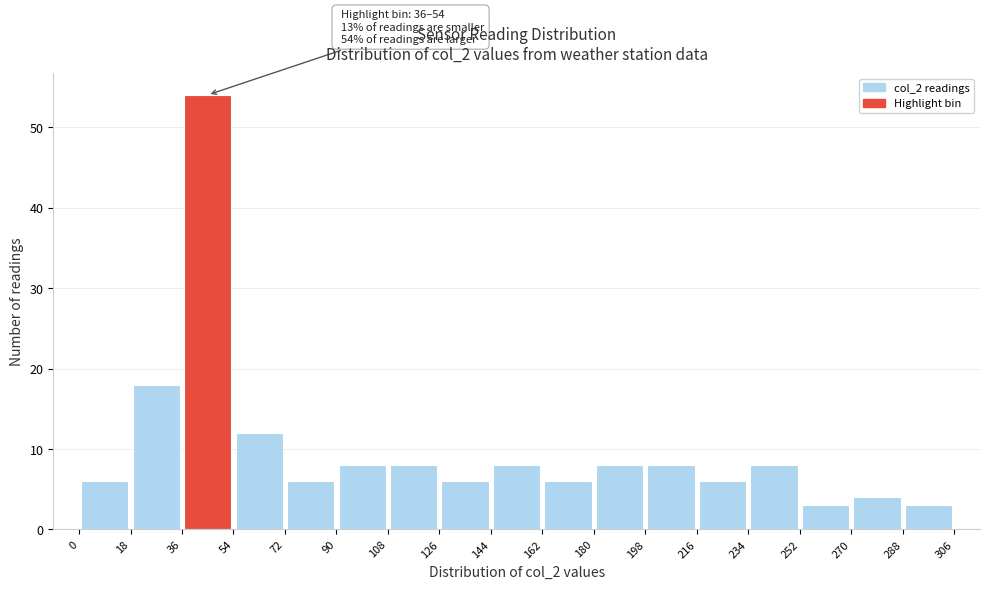

Which range on the x-axis has the tallest bar?

36 to 54